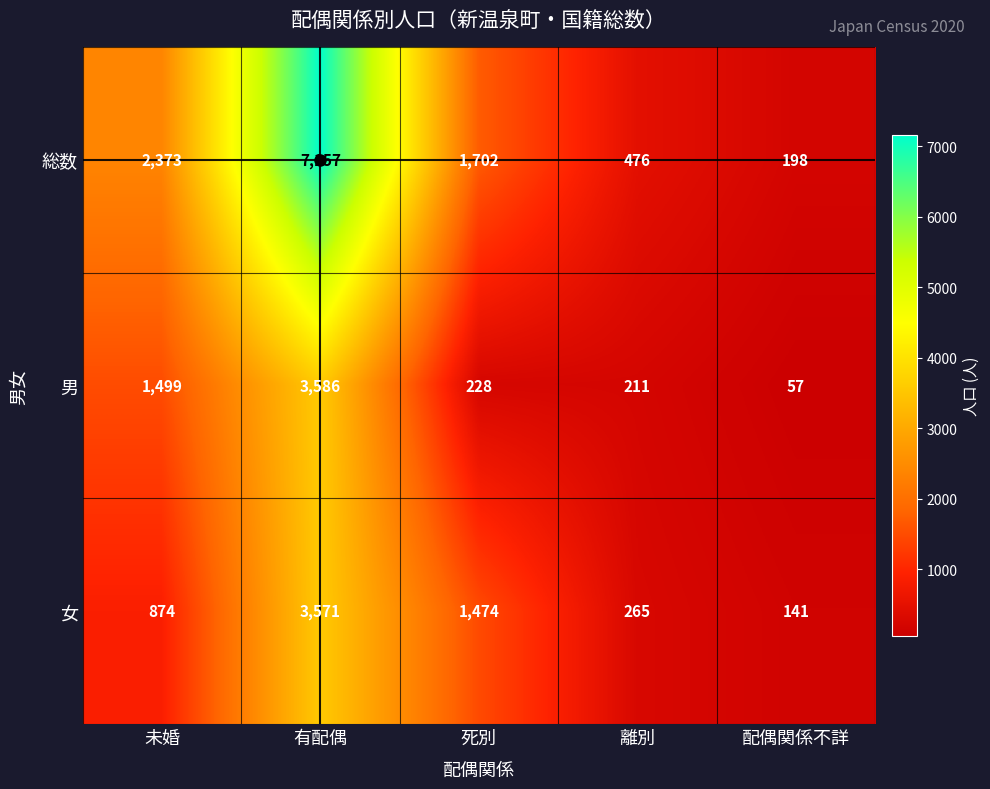

Which series has the largest total across all categories?

総数